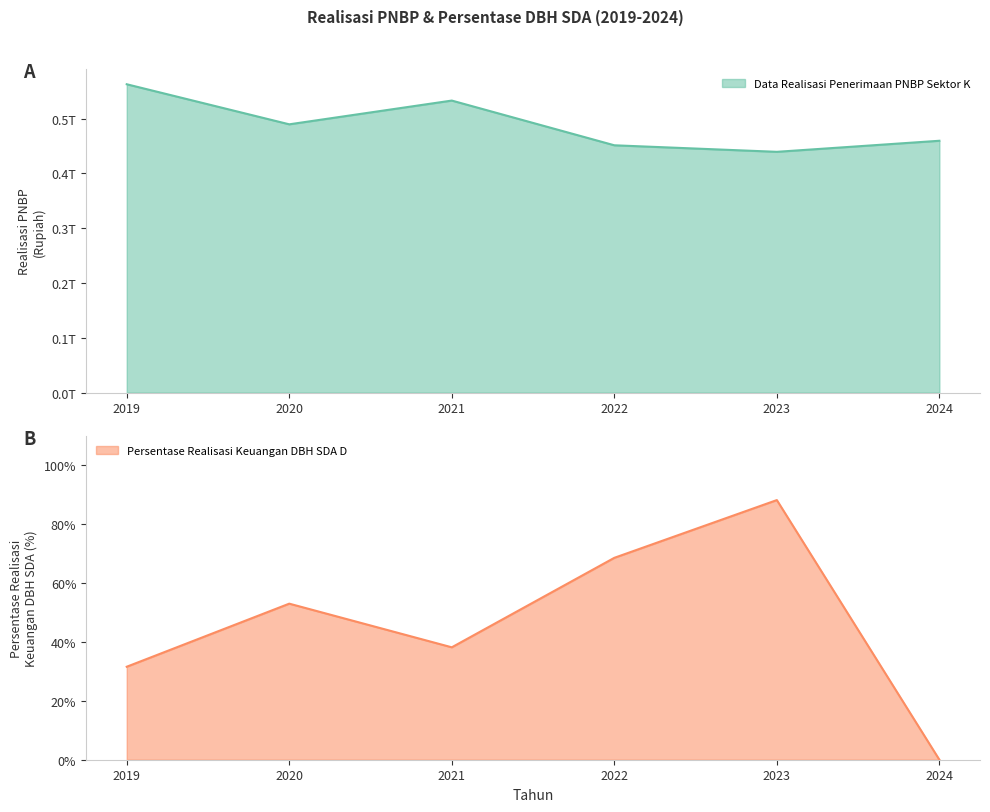

What is the greatest value displayed?

562906942780.0